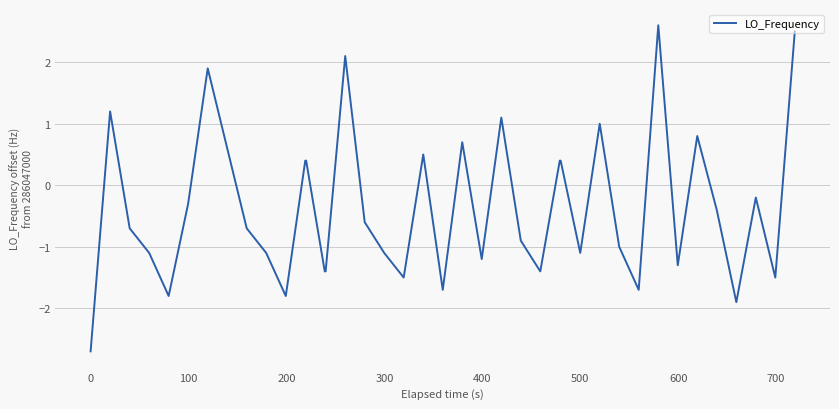

What is the difference between the maximum and minimum values?

5.3